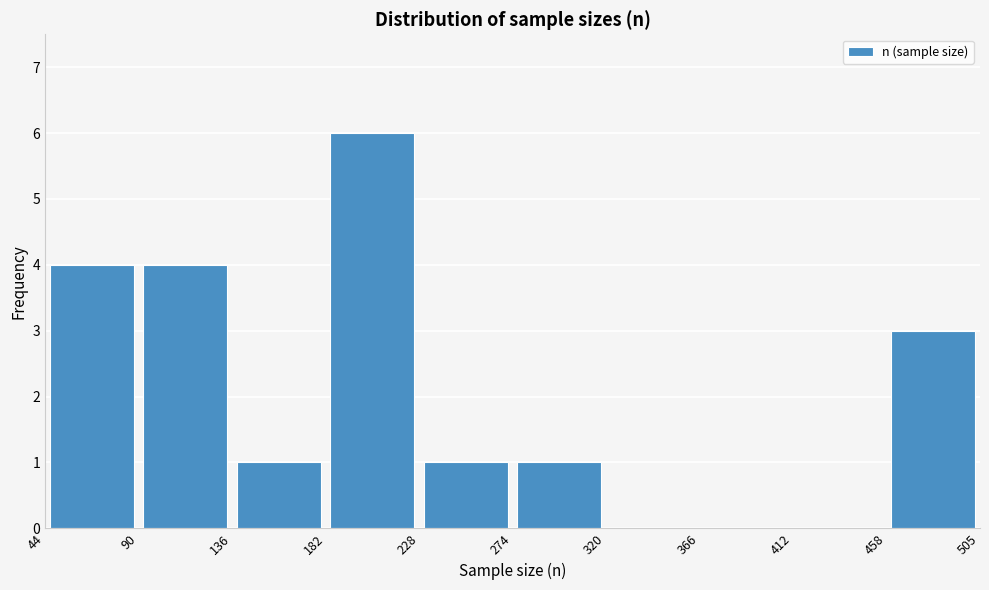

Which range on the x-axis has the tallest bar?

182 to 228